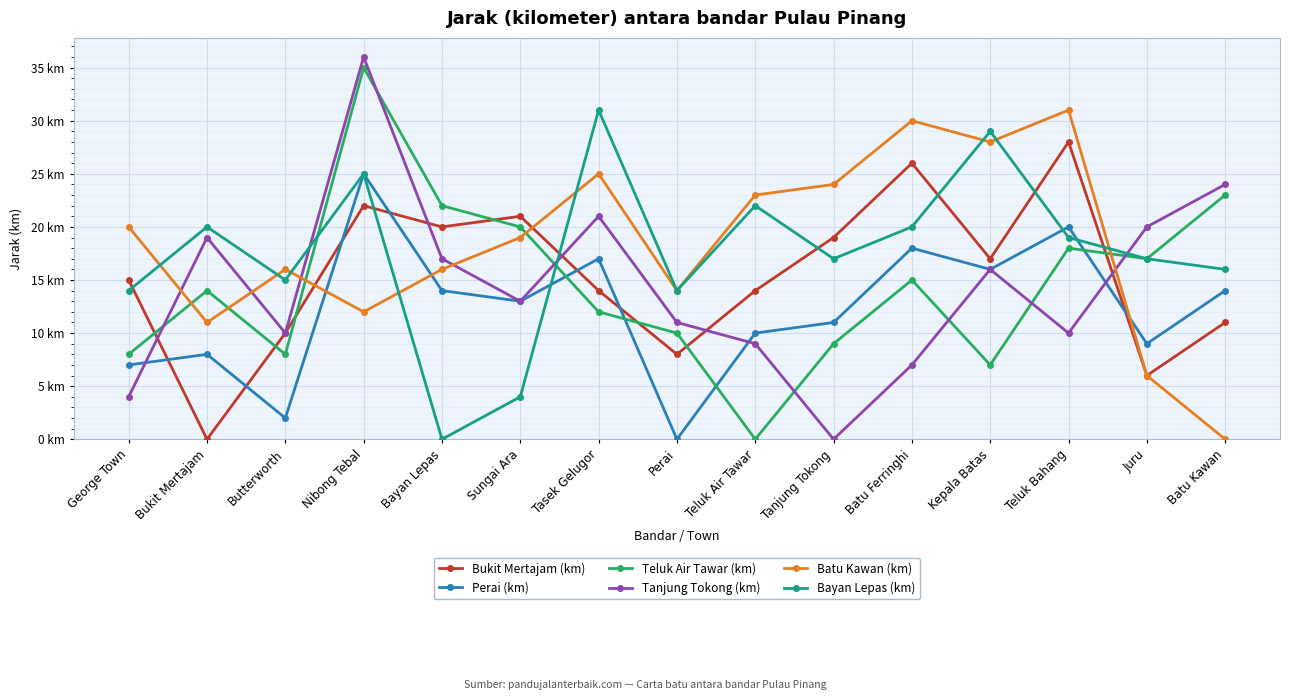

At which category does Tanjung Tokong (km) reach its first local peak?

Bukit Mertajam